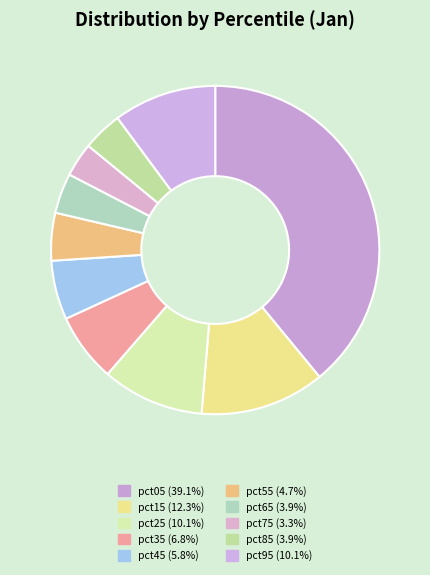

How many segments does this pie chart have?

10